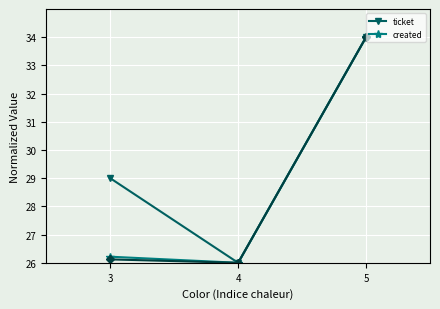

Which category has the lowest value in the created series?

4